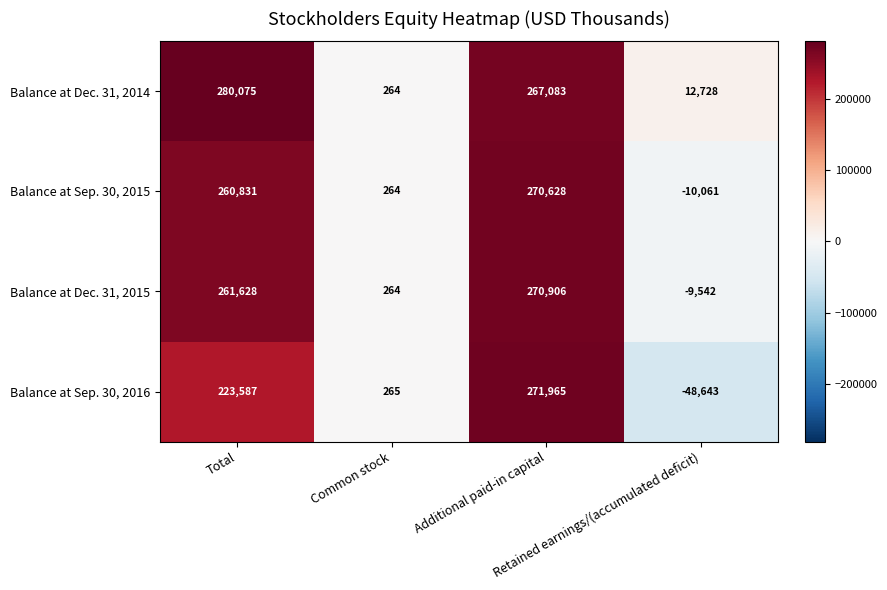

At how many categories does at least one series exceed 4287?

3